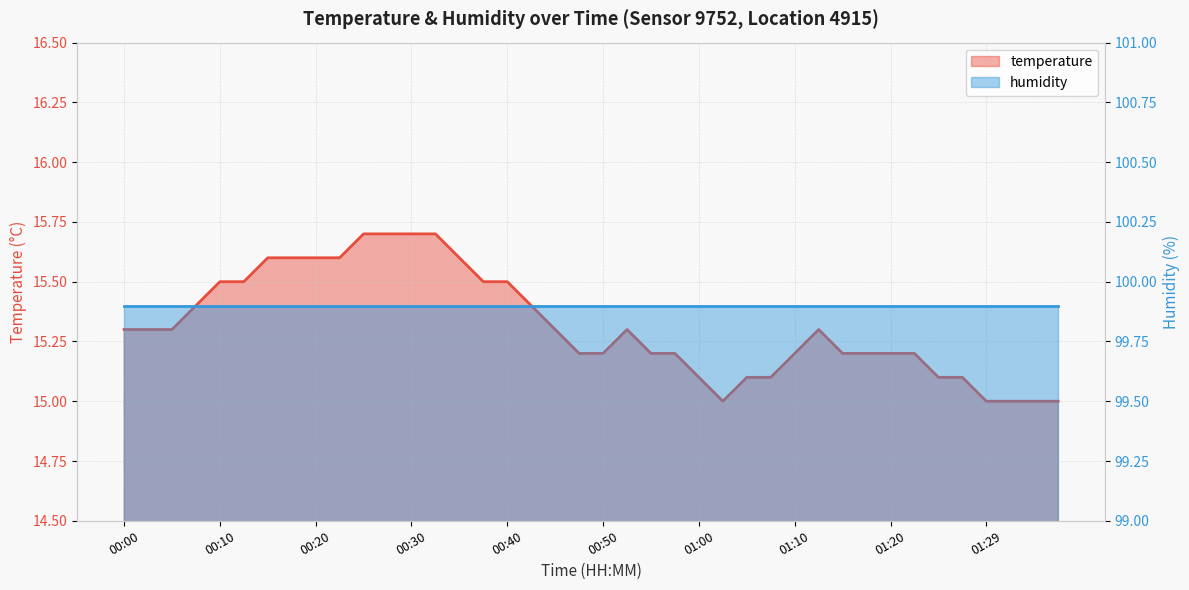

Does the chart display data point markers on the line(s)?

No